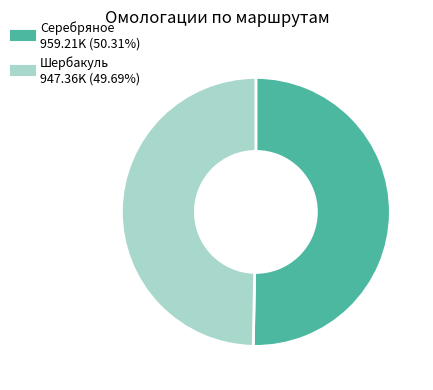

Which slice is the smallest?

Шербакуль